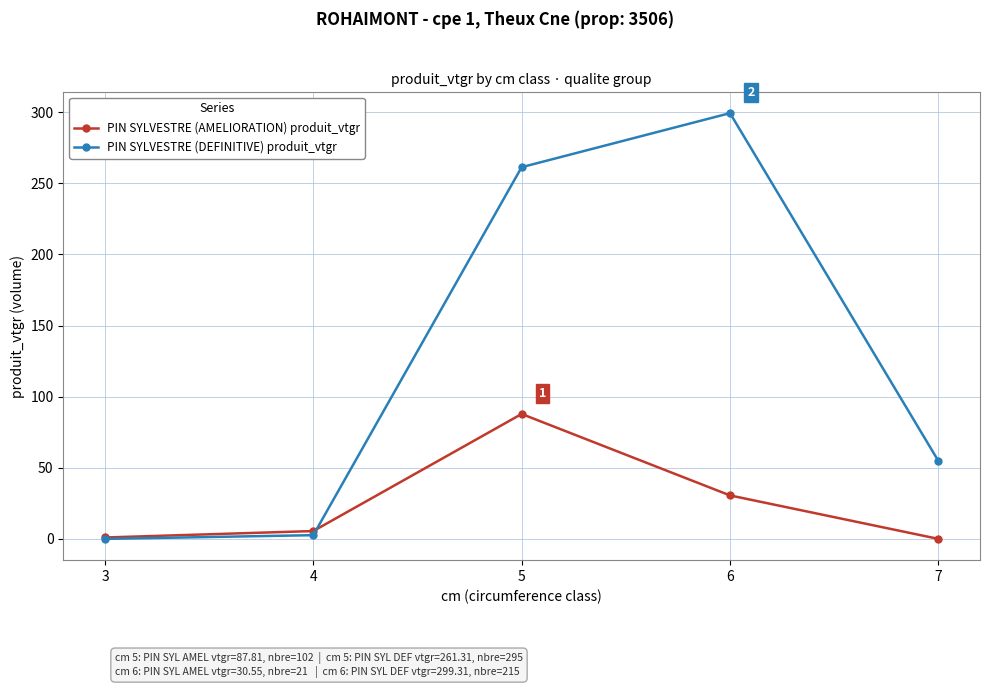

Which series has the widest spread of values?

PIN SYLVESTRE (DEFINITIVE) produit_vtgr